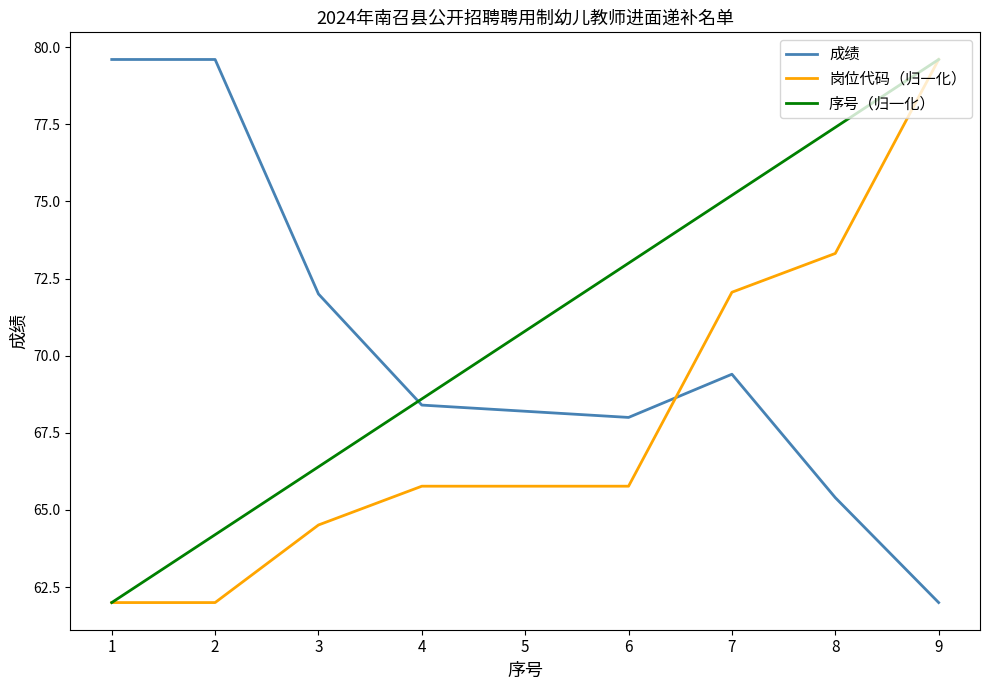

After their last crossing, which series has the higher values: 成绩 or 序号（归一化）?

序号（归一化）